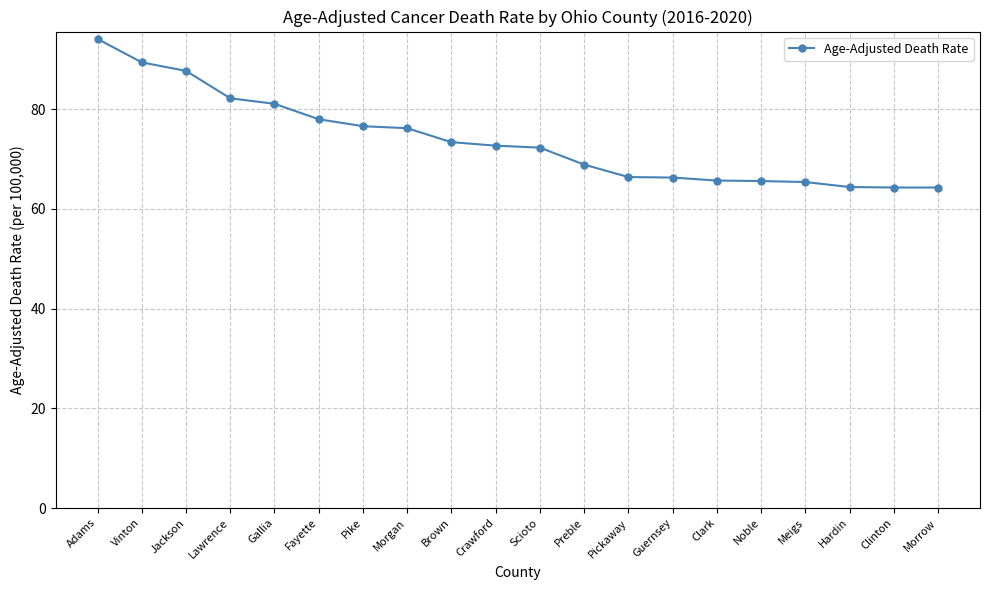

How many lines are shown in the chart?

1